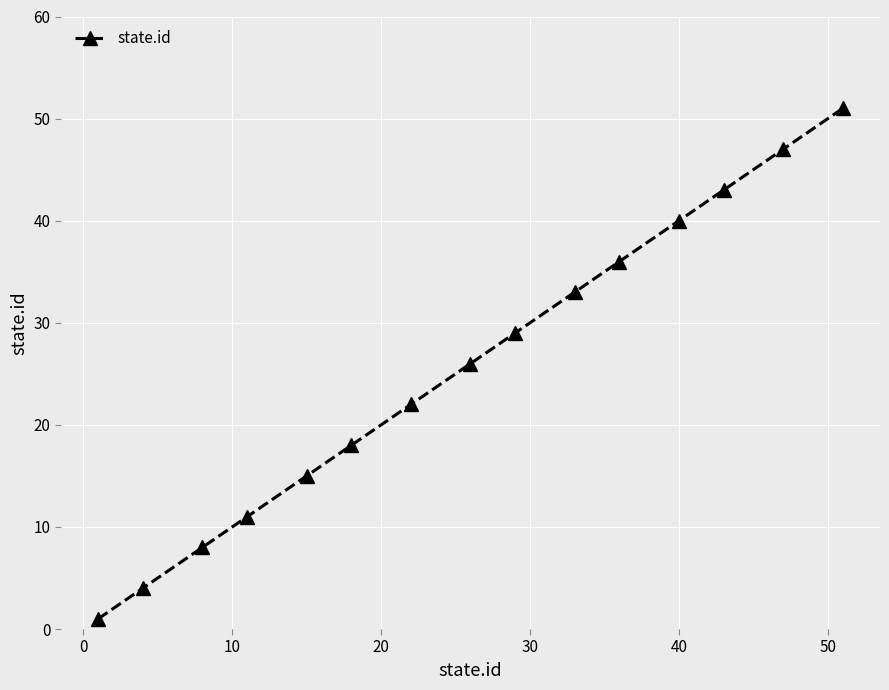

What is the difference between the maximum and minimum values?

50